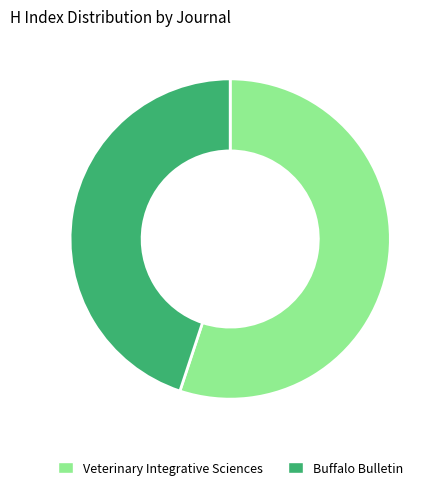

What is the ratio of the value at Veterinary Integrative Sciences to the value at Buffalo Bulletin?

1.2